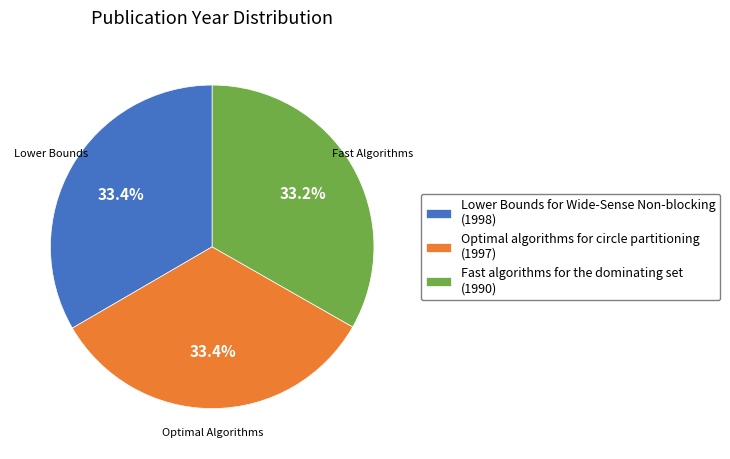

Approximately how many times larger is the value at Lower Bounds for Wide-Sense Non-blocking (1998) compared to Optimal algorithms for circle partitioning (1997)?

1.0